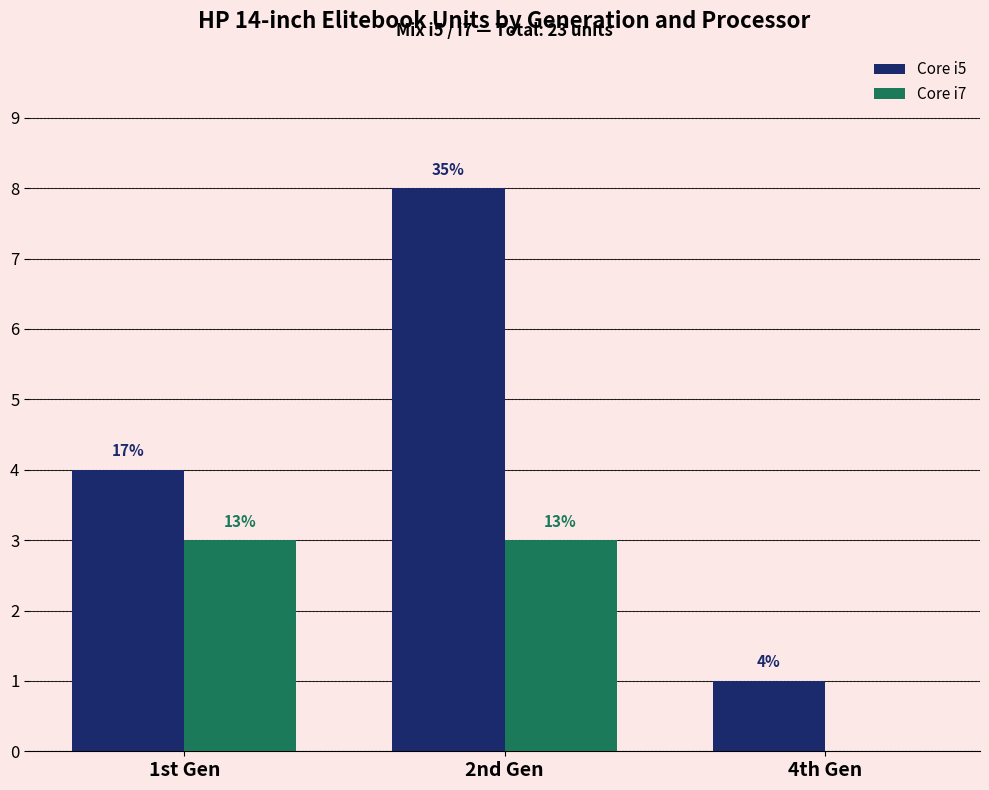

How many groups of bars are there?

3